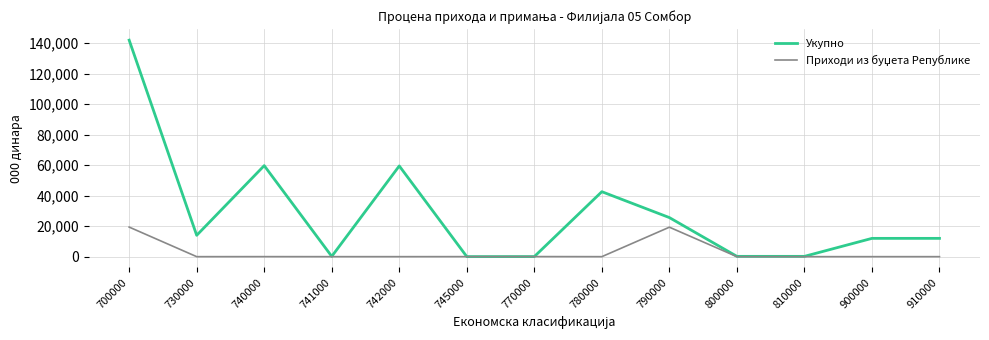

What is the maximum value shown in the chart?

141975